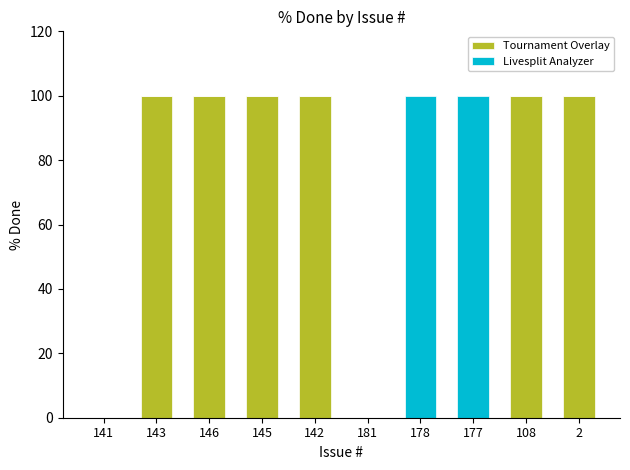

The value of Tournament Overlay at 143 is 39. True or false?

False